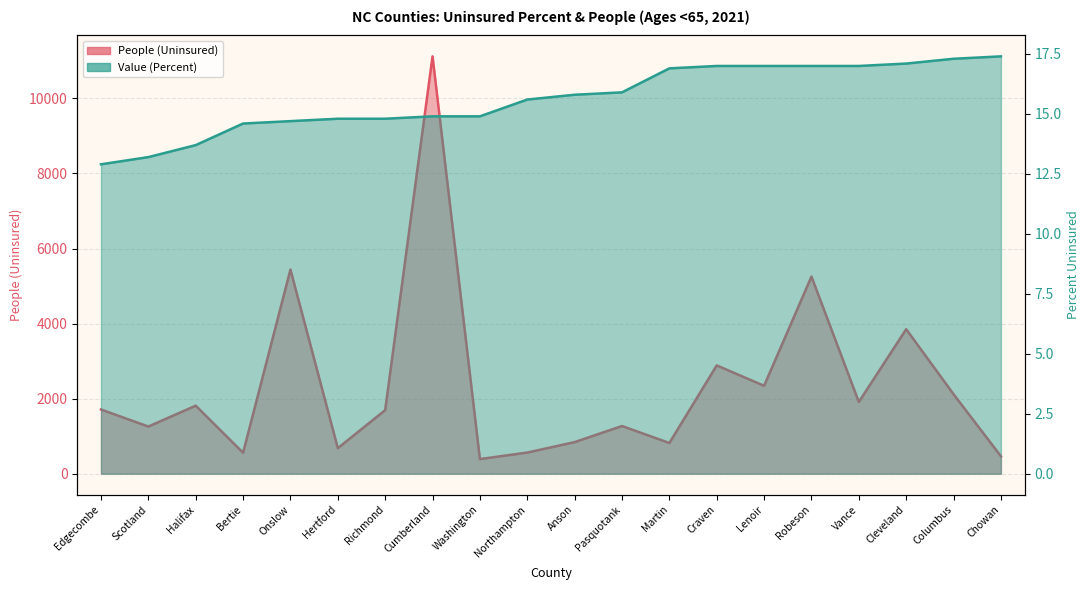

Which label corresponds to the largest value in the chart?

Cumberland